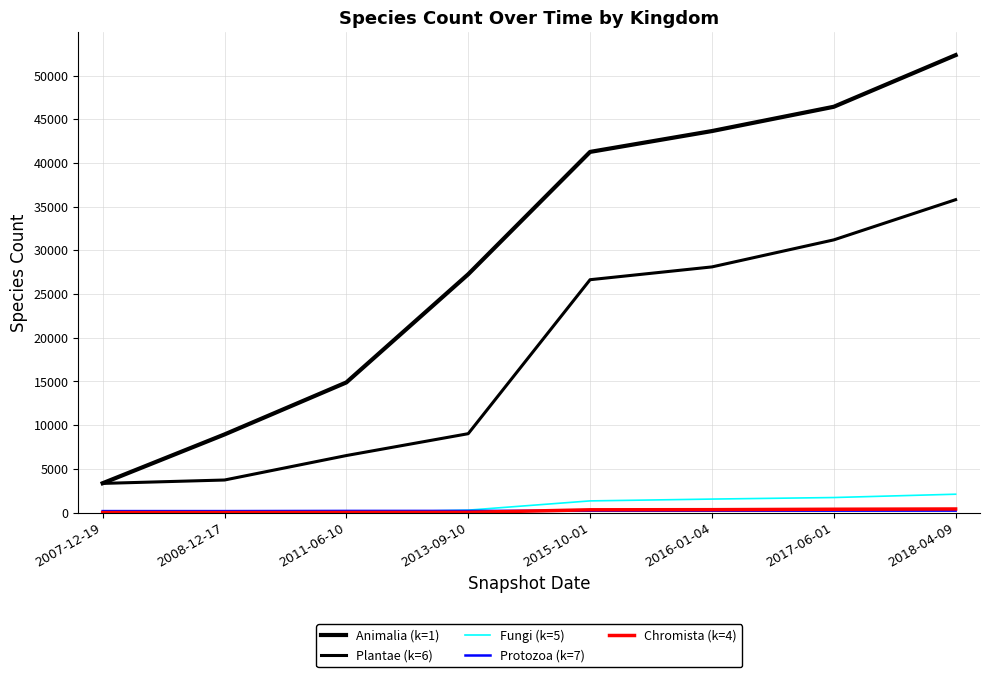

Reading left to right, extract all data points from this chart.

Animalia (k=1): 3355	8938	14890	27267	41265	43650	46430	52340
Plantae (k=6): 3336	3724	6524	9025	26643	28107	31200	35800
Fungi (k=5): 34	34	2	277	1335	1543	1720	2100
Protozoa (k=7): 169	169	189	190	206	209	215	220
Chromista (k=4): 1	1	10	23	317	332	380	410